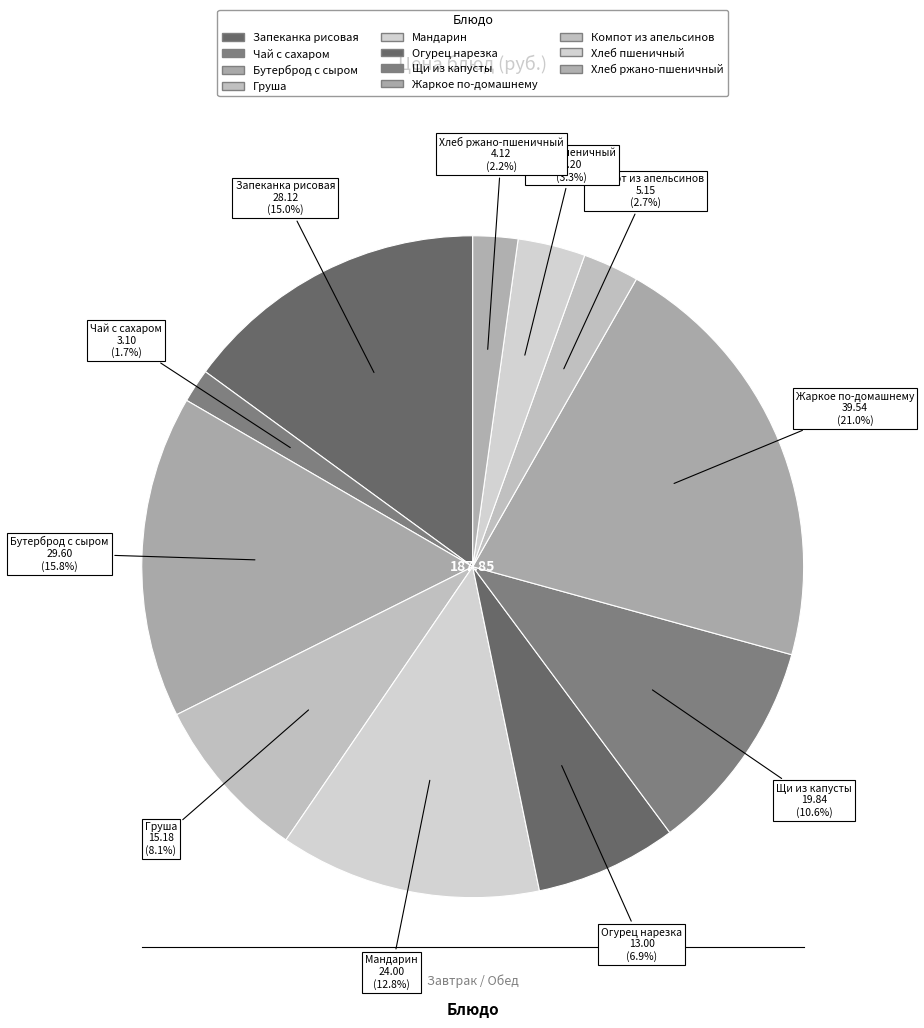

Which slice is the smallest?

чай с сахаром